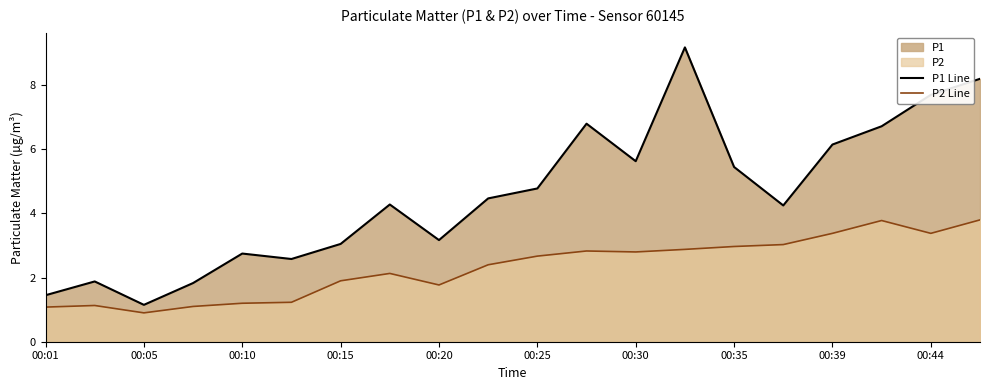

True or false: P2 Line and P1 Line intersect in this chart.

False